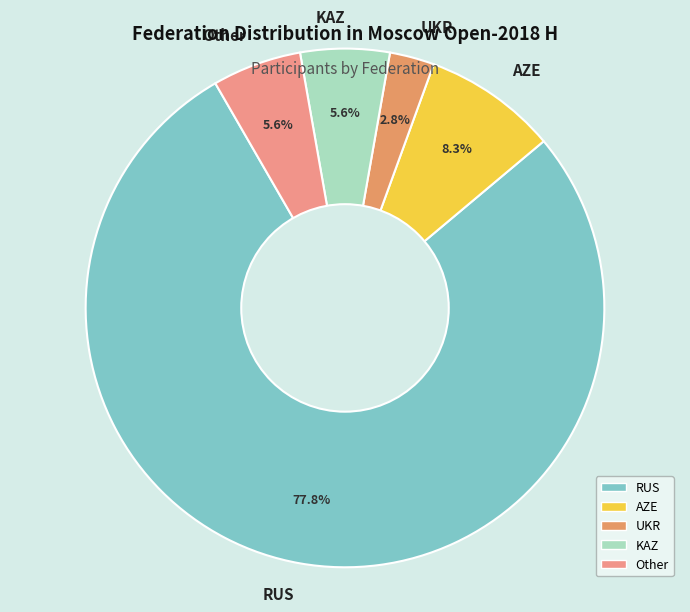

What is the ratio of the value at AZE to the value at Other?

1.5